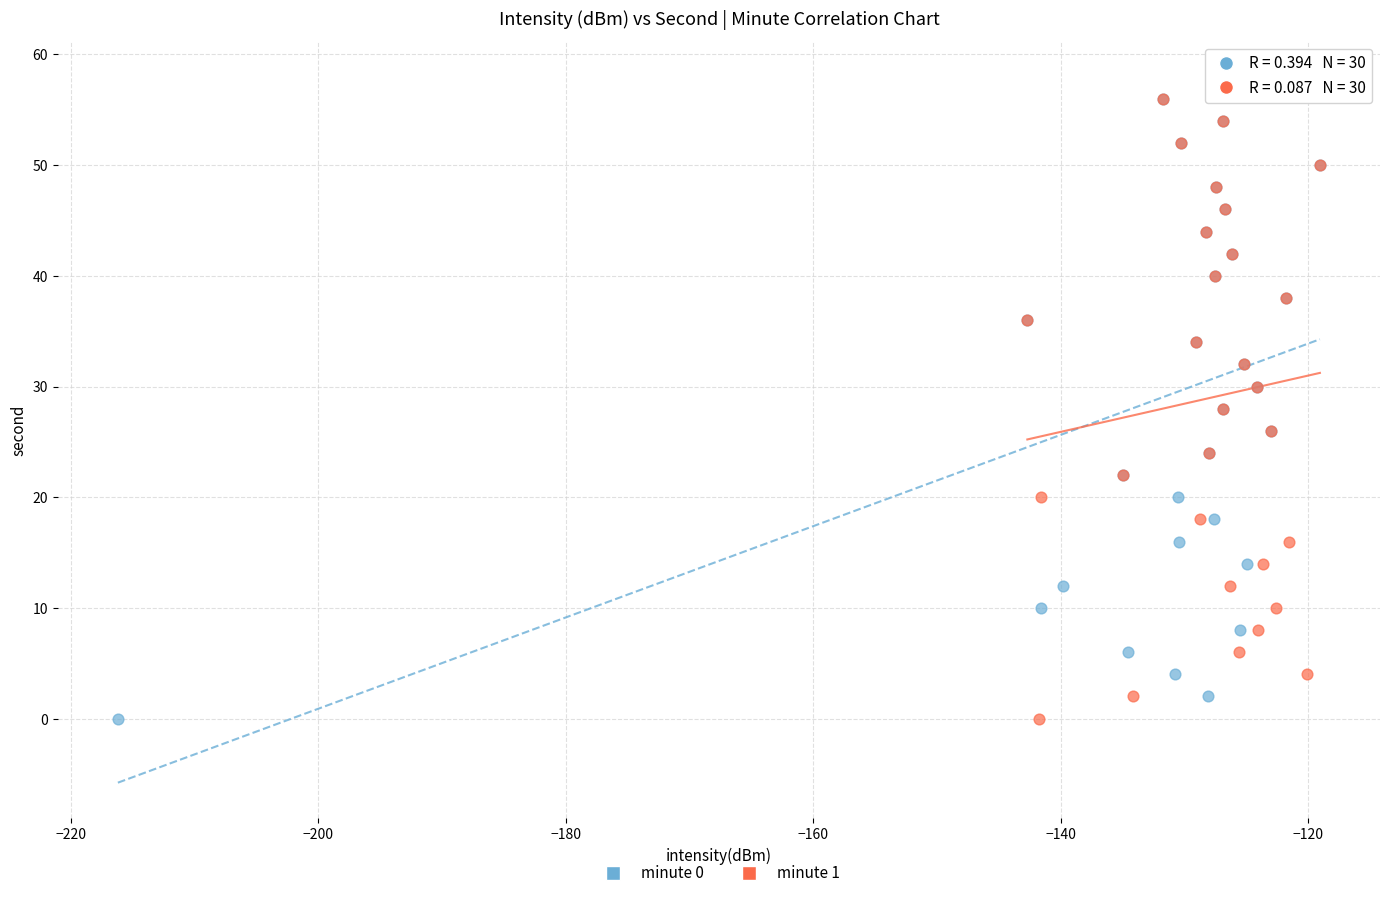

What are all the series names shown in the legend?

minute 0, minute 1